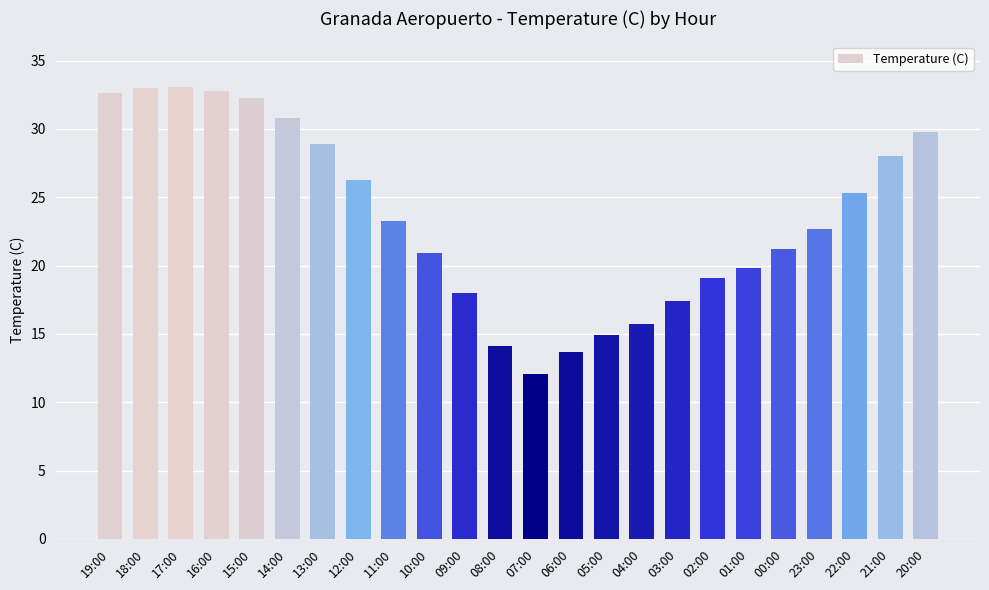

What is the minimum value shown in the chart?

12.1